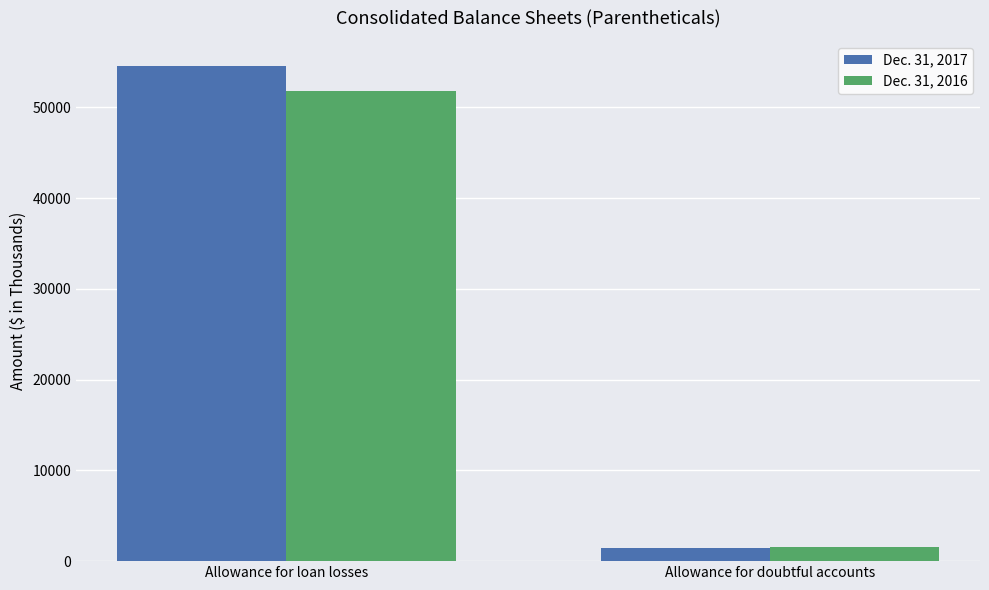

At which category does the chart reach its peak across all series?

Allowance for loan losses